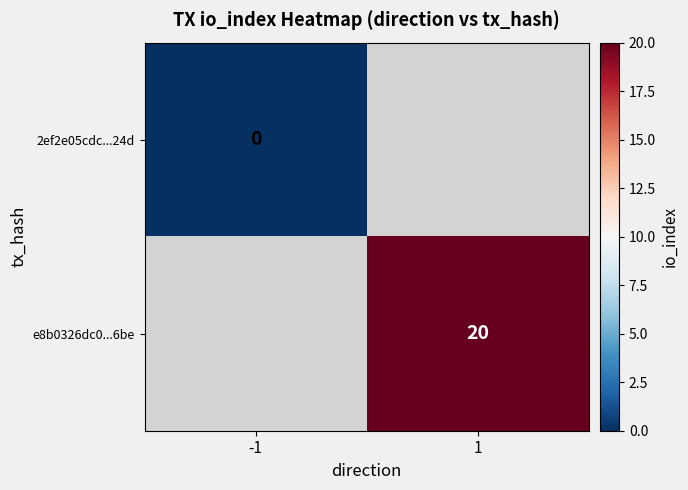

True or false: e8b0326dc0...6be has a value of 20 at 1.

True